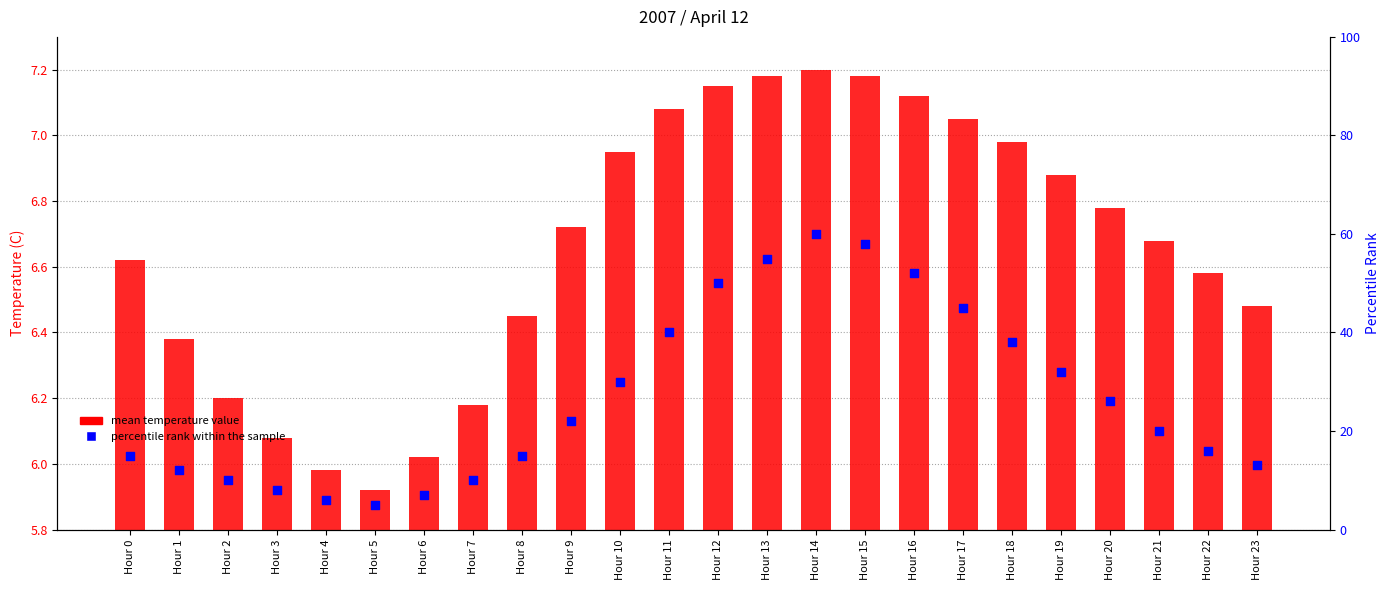

Which series reaches the maximum Y coordinate?

percentile rank within the sample